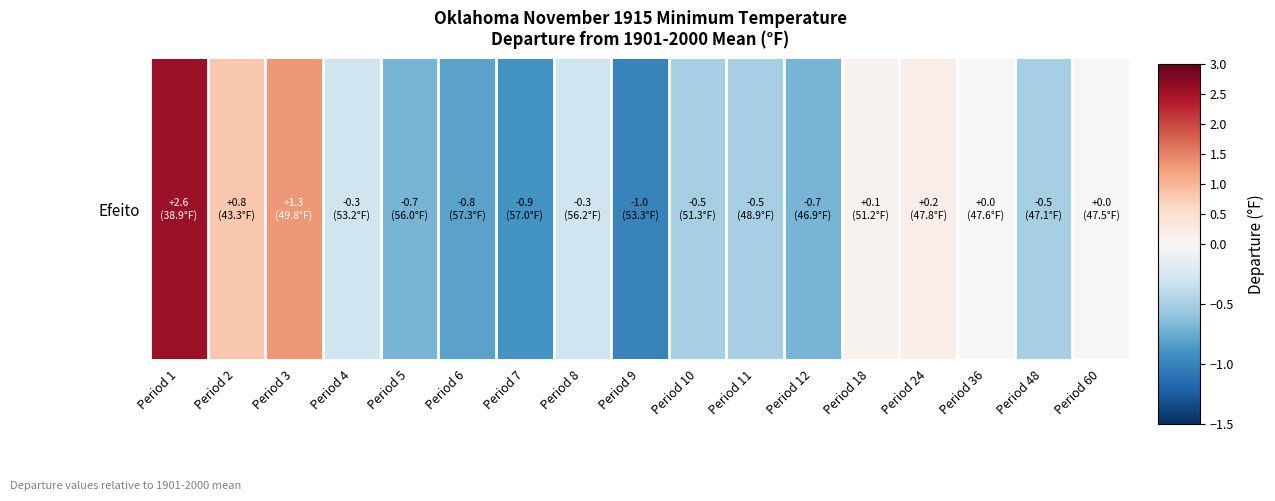

True or false: the data shows -0.3 at Period 8.

True